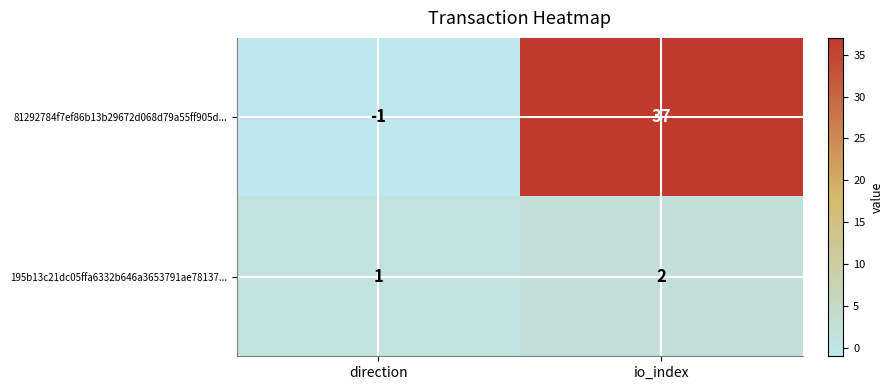

What is the maximum value shown in the chart?

37